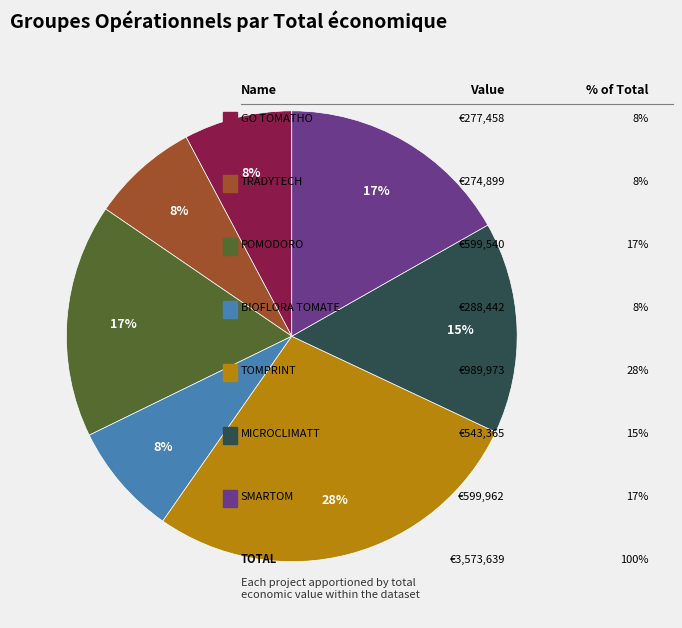

Is there a majority slice in this chart?

No